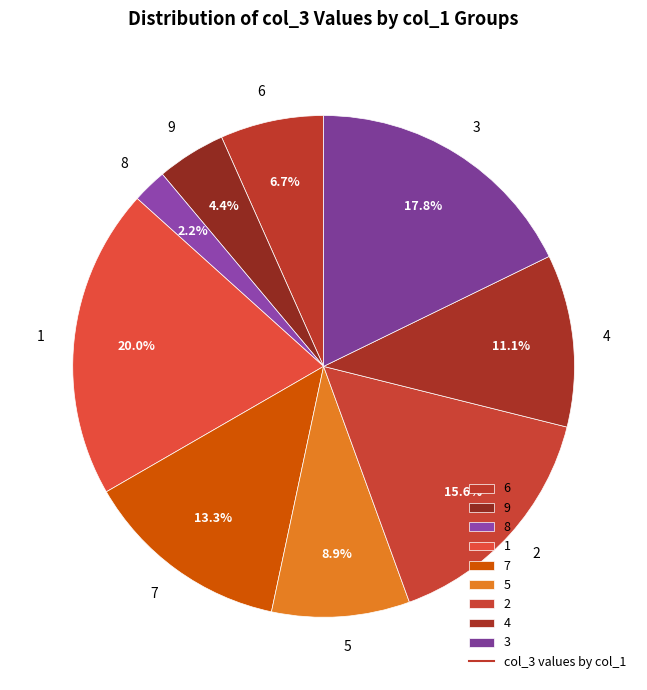

To the nearest percent, what percentage of the pie is 6?

7%